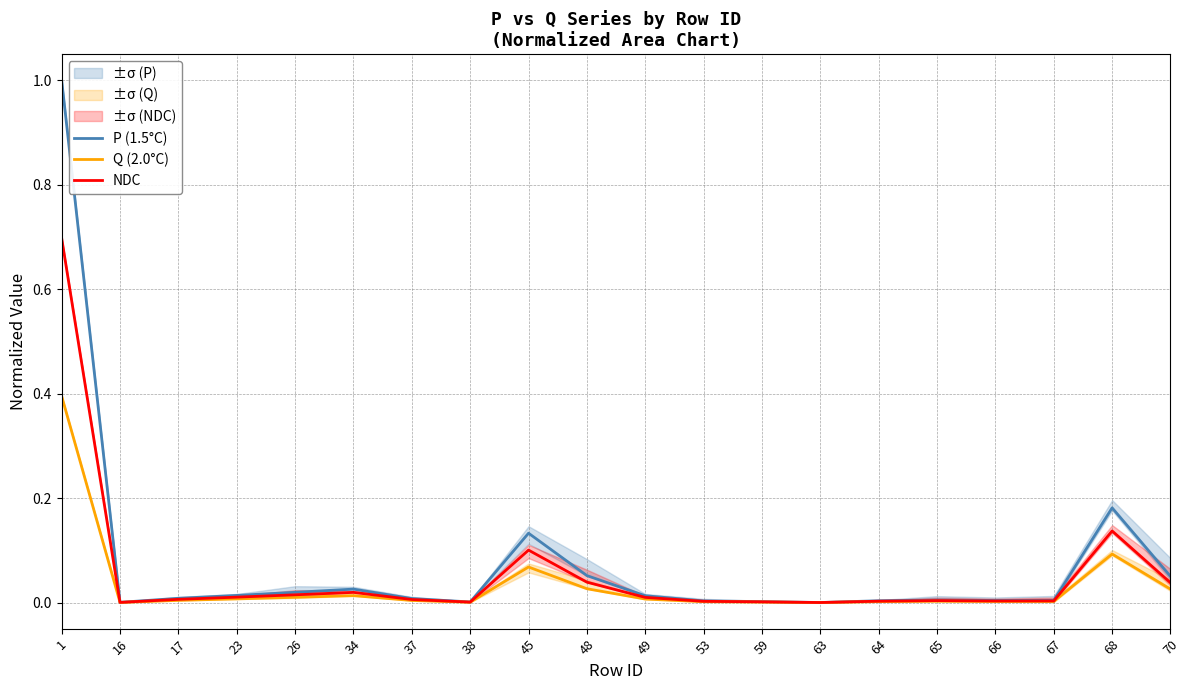

Reading left to right, extract all data points from this chart.

P (1.5°C): 1=1.0	16=0.0	17=0.0	23=0.0	26=0.0	34=0.0	37=0.0	38=0.0	45=0.1	48=0.1	49=0.0	53=0.0	59=0.0	63=0.0	64=0.0	65=0.0	66=0.0	67=0.0	68=0.2	70=0.1
Q (2.0°C): 1=0.4	16=0.0	17=0.0	23=0.0	26=0.0	34=0.0	37=0.0	38=0.0	45=0.1	48=0.0	49=0.0	53=0.0	59=0.0	63=0.0	64=0.0	65=0.0	66=0.0	67=0.0	68=0.1	70=0.0
NDC: 1=0.7	16=0.0	17=0.0	23=0.0	26=0.0	34=0.0	37=0.0	38=0.0	45=0.1	48=0.0	49=0.0	53=0.0	59=0.0	63=0.0	64=0.0	65=0.0	66=0.0	67=0.0	68=0.1	70=0.0